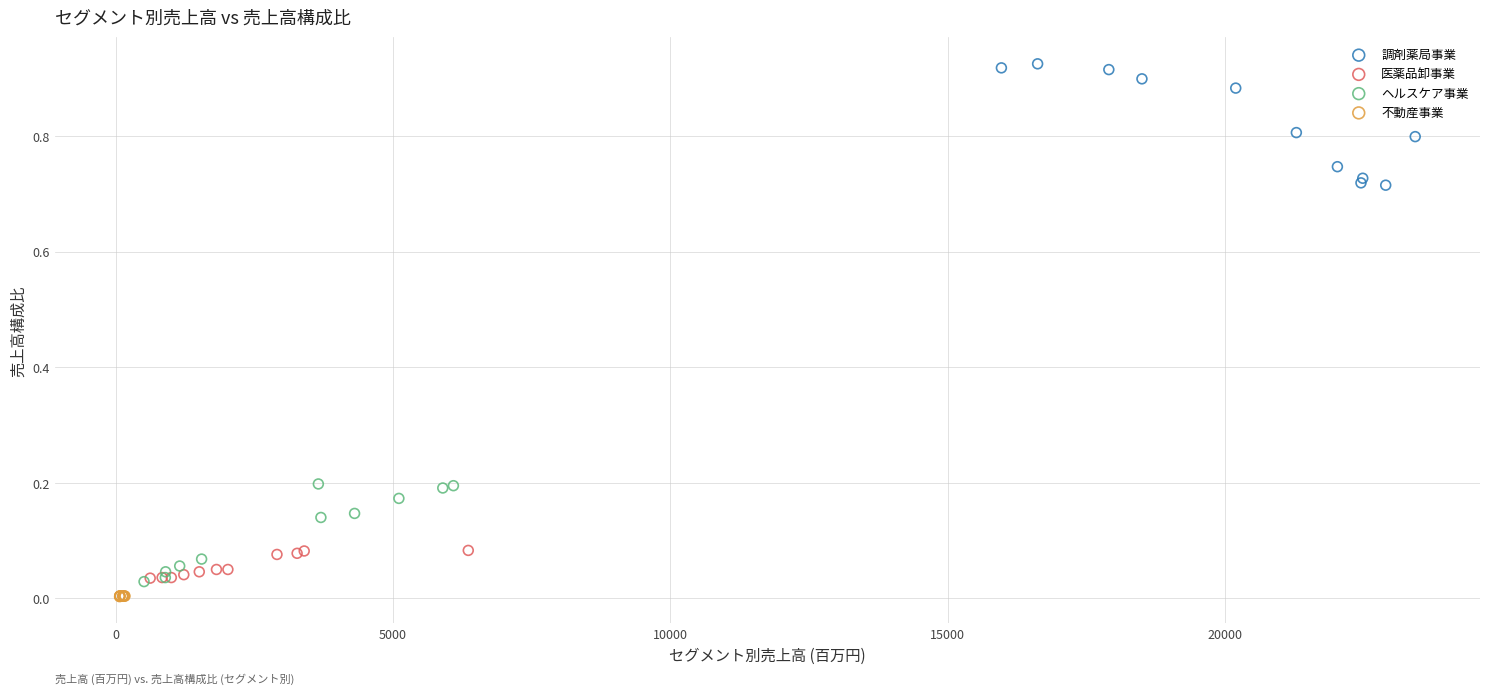

Which series reaches the maximum Y coordinate?

調剤薬局事業